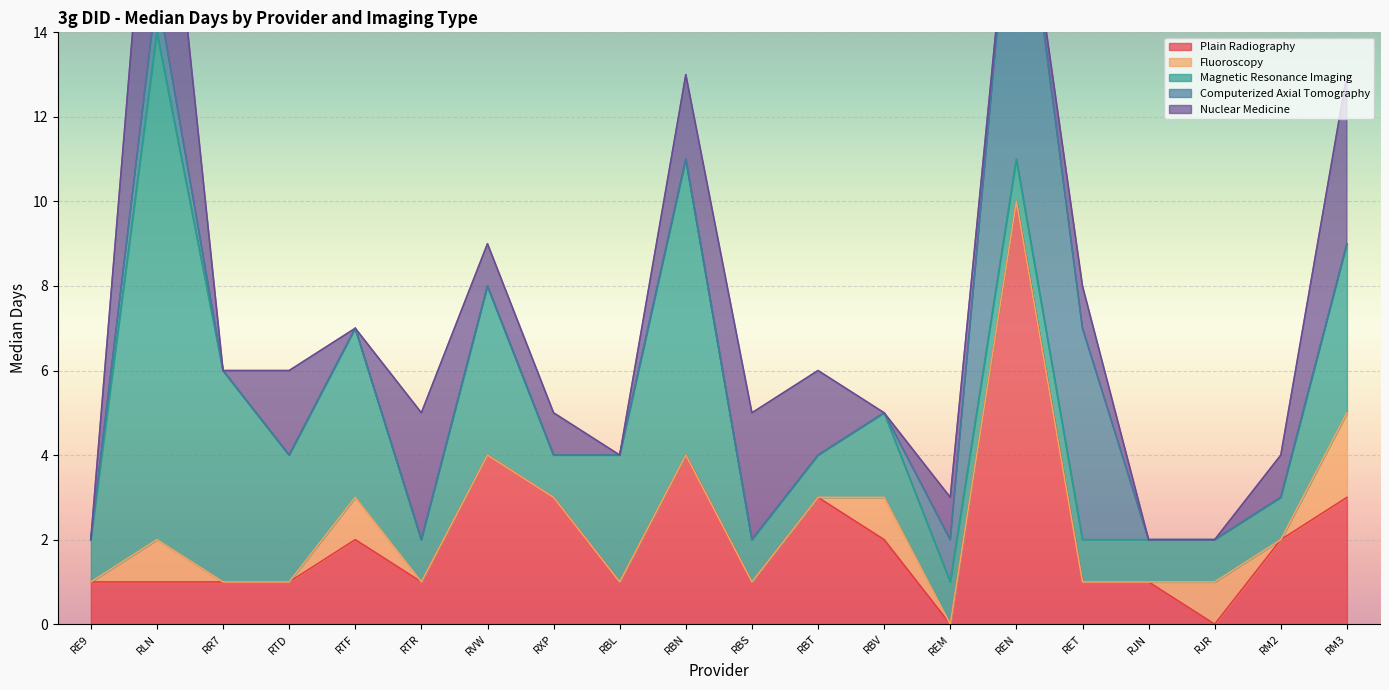

What are all the series names shown in the legend?

Plain Radiography, Fluoroscopy, Magnetic Resonance Imaging, Computerized Axial Tomography, Nuclear Medicine